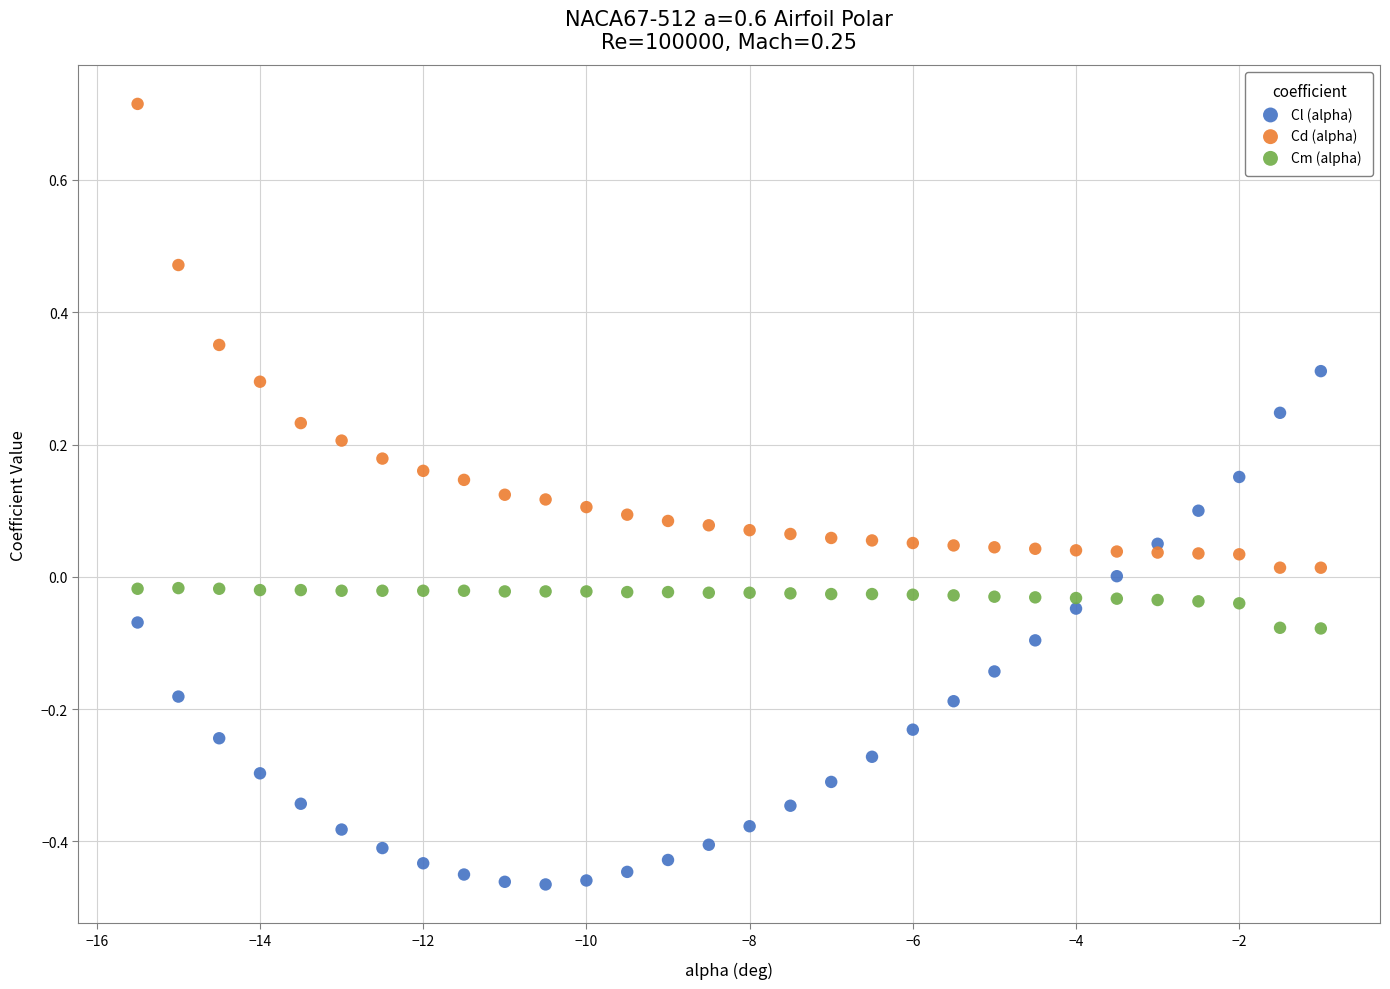

Which series reaches the maximum Y coordinate?

Cd (alpha)